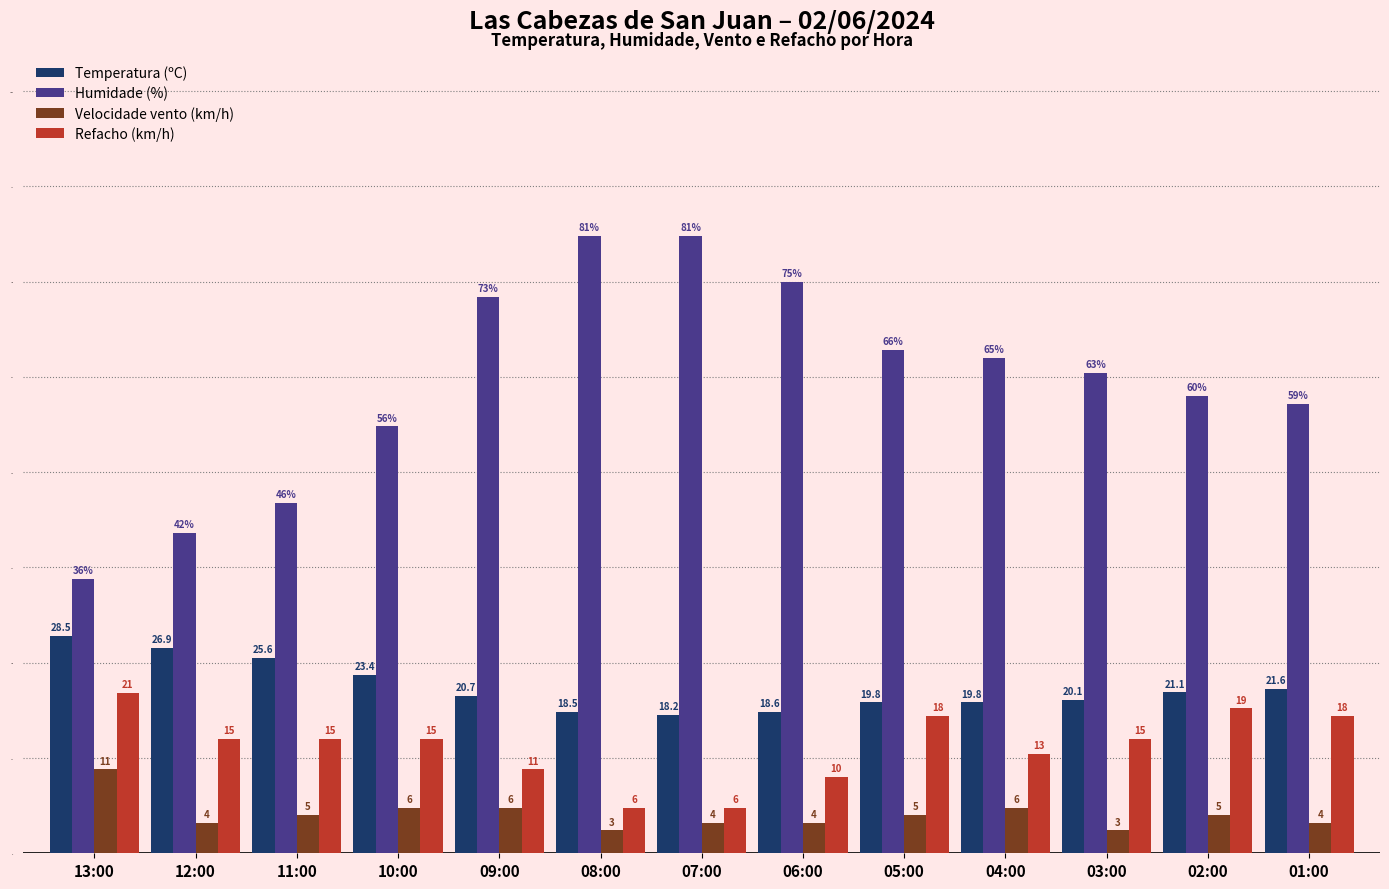

What is the difference between the Refacho (km/h) values at 06:00 and 13:00?

11.0